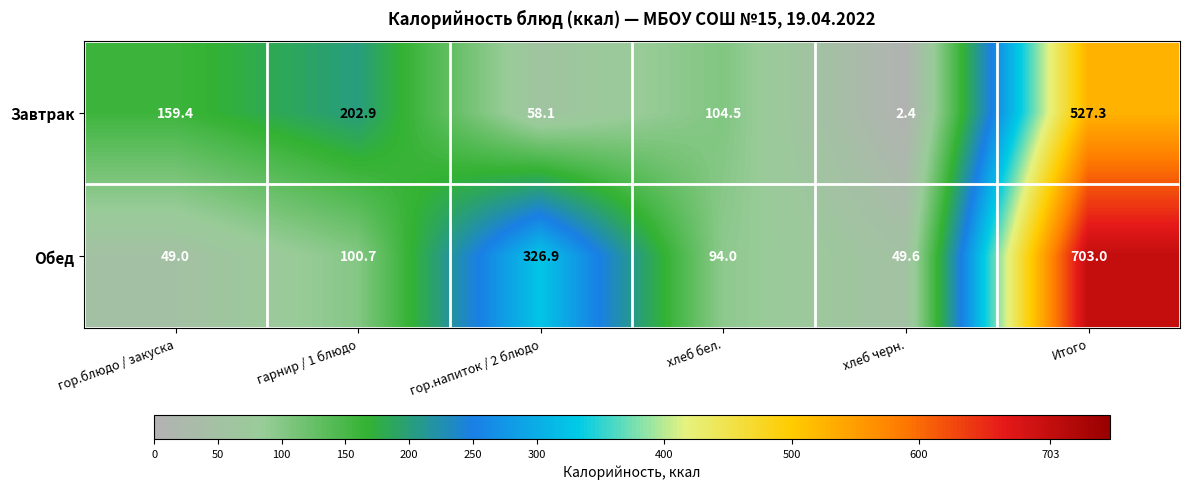

List the series in order of their peak value, lowest first.

Завтрак, Обед